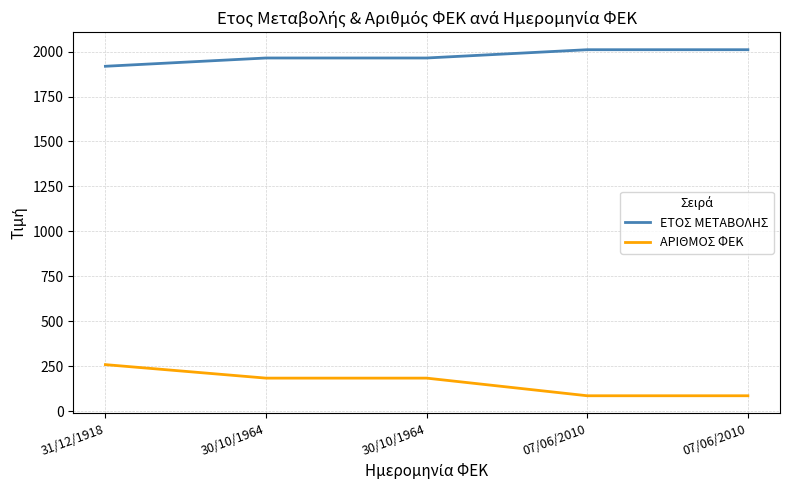

How many lines are shown in the chart?

2